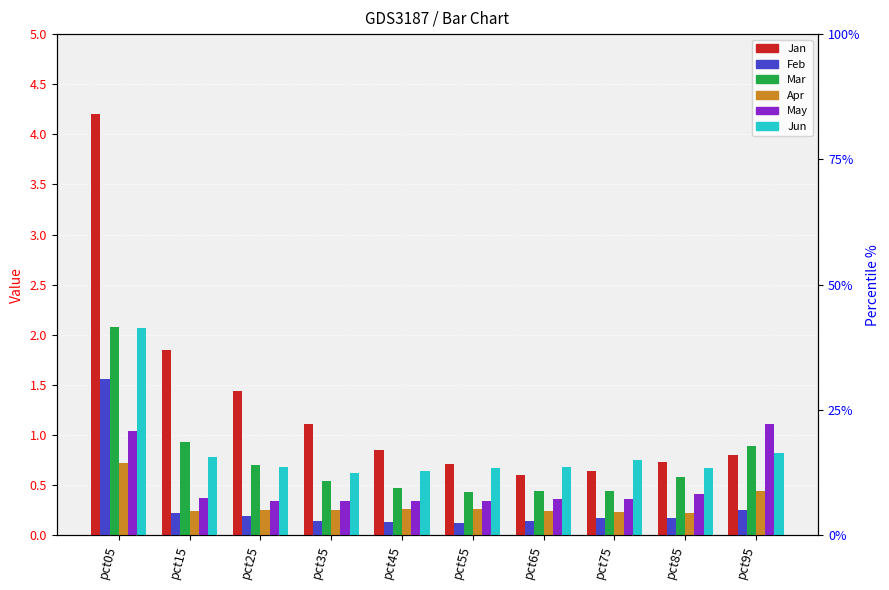

What value does the Apr series have at pct15?

0.2